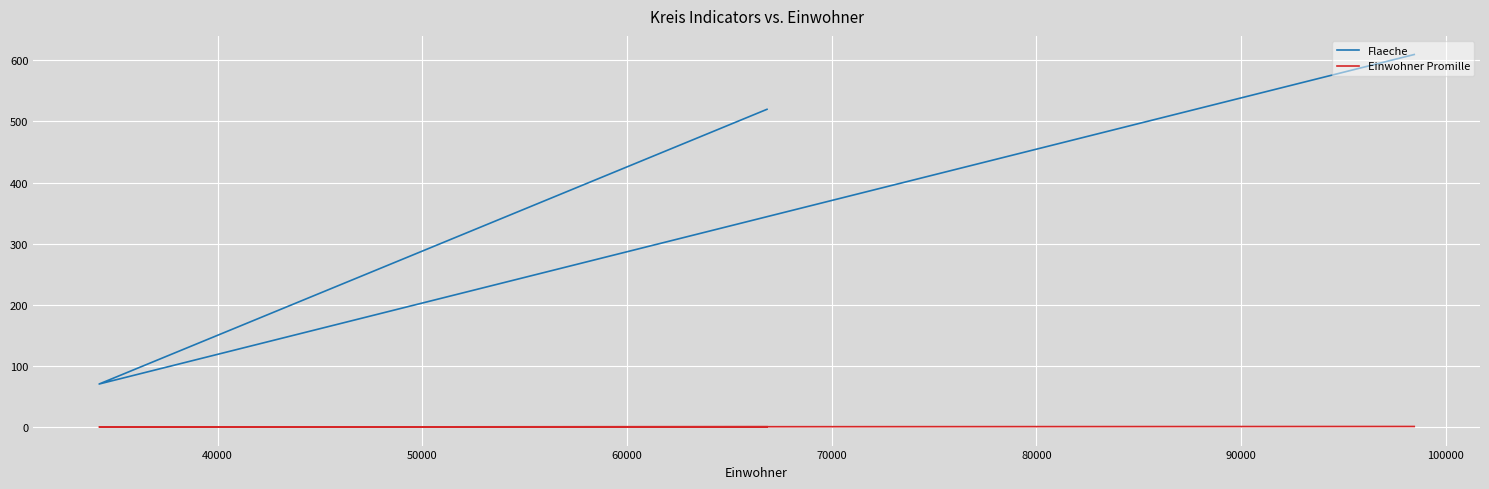

Is it true that Einwohner Promille equals 0.5 at 50000?

False